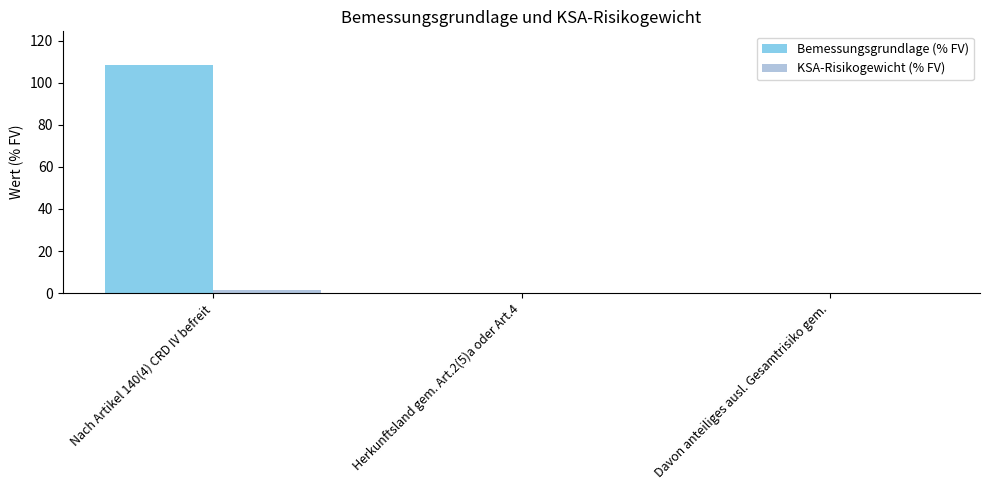

Which series has the largest total across all categories?

Bemessungsgrundlage (% FV)